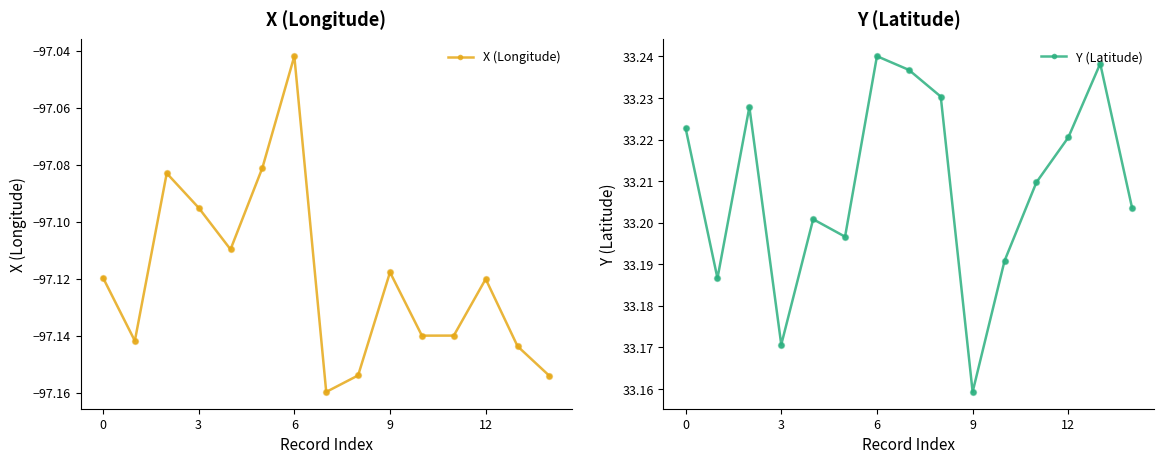

Which series has the largest Y range (max minus min)?

X (Longitude)